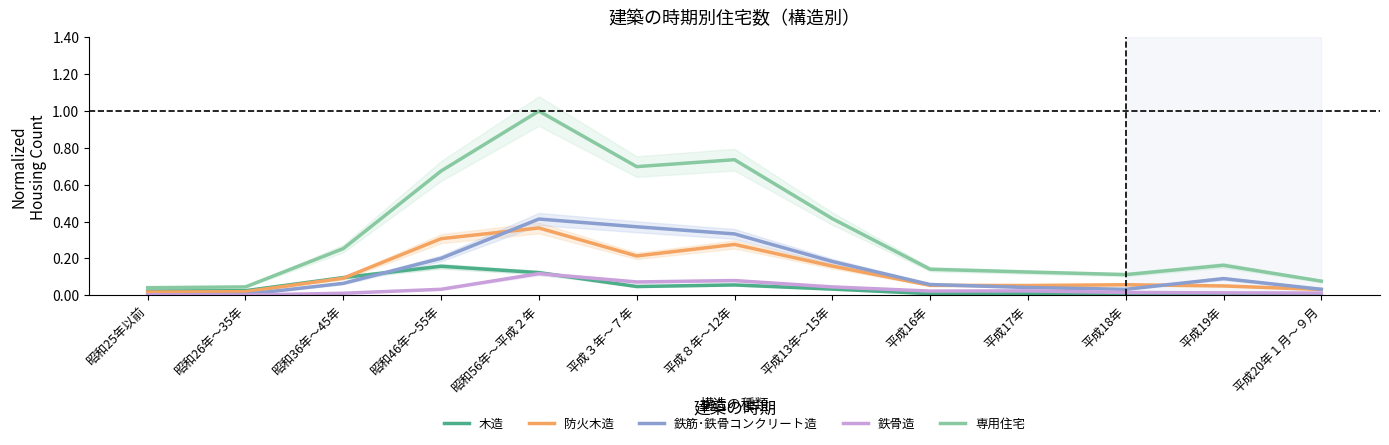

True or false: 木造 and 鉄骨造 intersect in this chart.

True